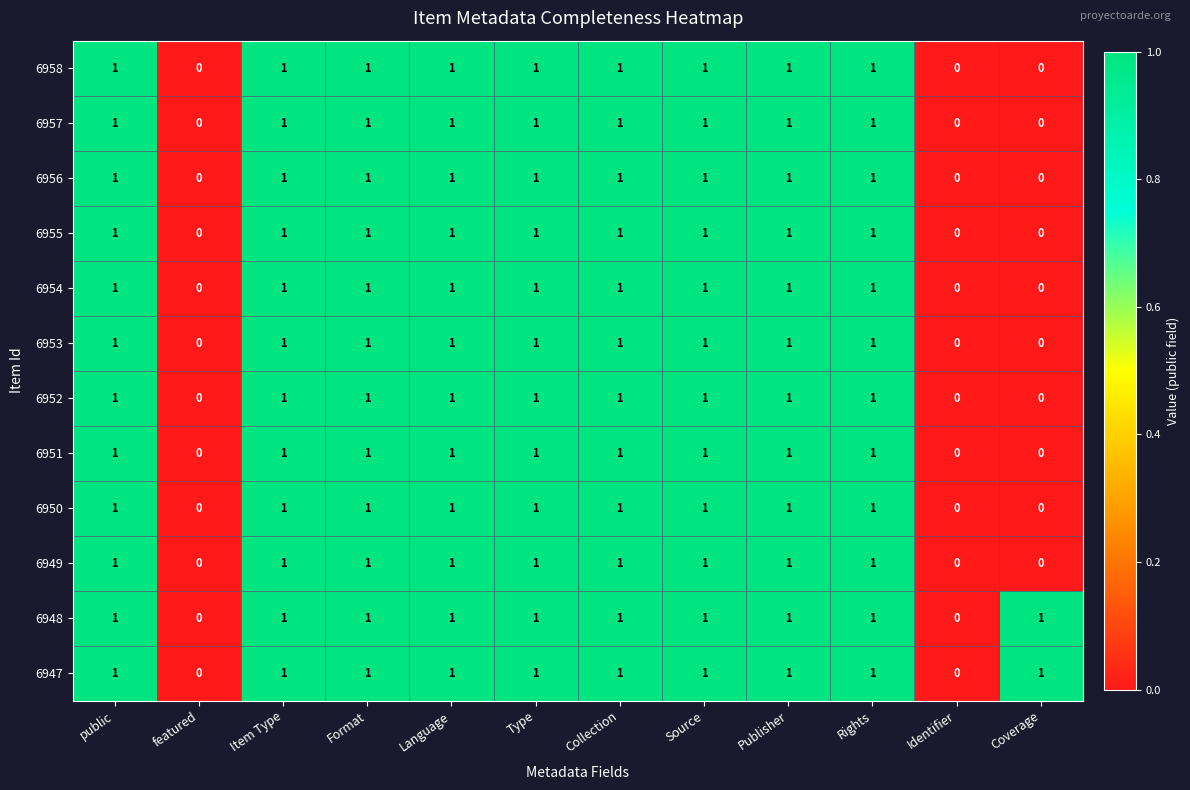

What is the total value across all series at public?

12